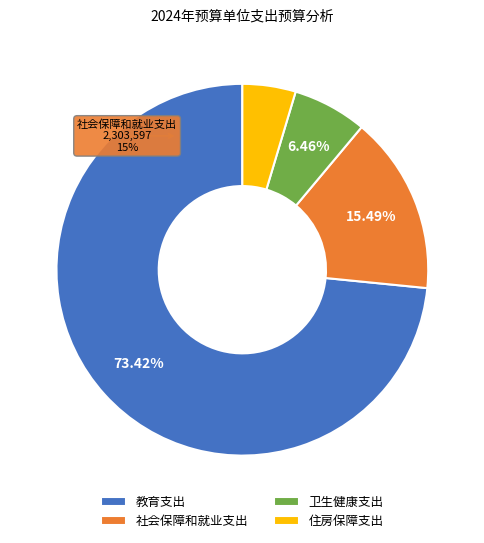

Does 教育支出 represent more than half of the total?

Yes